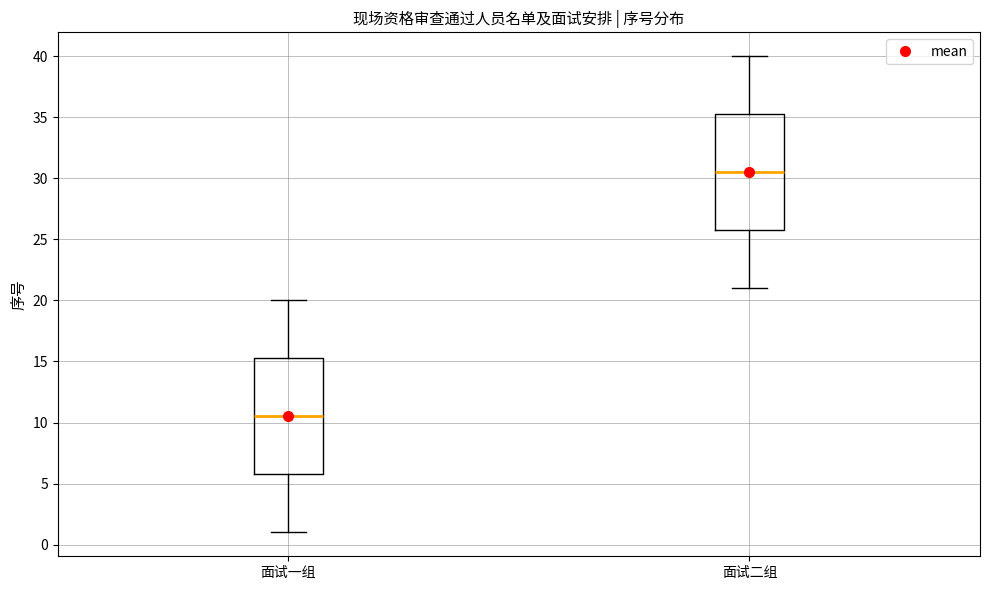

Reading left to right, transcribe this box plot: for each box, give where its median line is, the range the box spans, and where its two whiskers end, as read against the y-axis. The values are not printed on the chart, so give them approximately, as read against the axis.

面试一组: median 10.5, box 6.0 to 15.5, whiskers 1.0 to 20.0
面试二组: median 30.5, box 26.0 to 35.5, whiskers 21.0 to 40.0